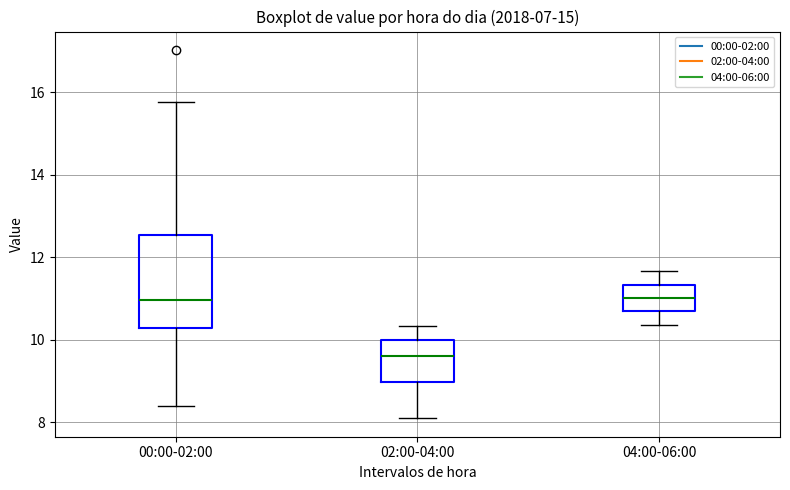

Reading left to right, read every box against the y-axis: the position of its median line, the range the box covers, and the ends of its whiskers. The values are not printed on the chart, so give them approximately, as read against the axis.

00:00-02:00: median 11.0, box 10.4 to 12.6, whiskers 8.4 to 15.8
02:00-04:00: median 9.6, box 9.0 to 10.0, whiskers 8.2 to 10.4
04:00-06:00: median 11.0, box 10.6 to 11.4, whiskers 10.4 to 11.6